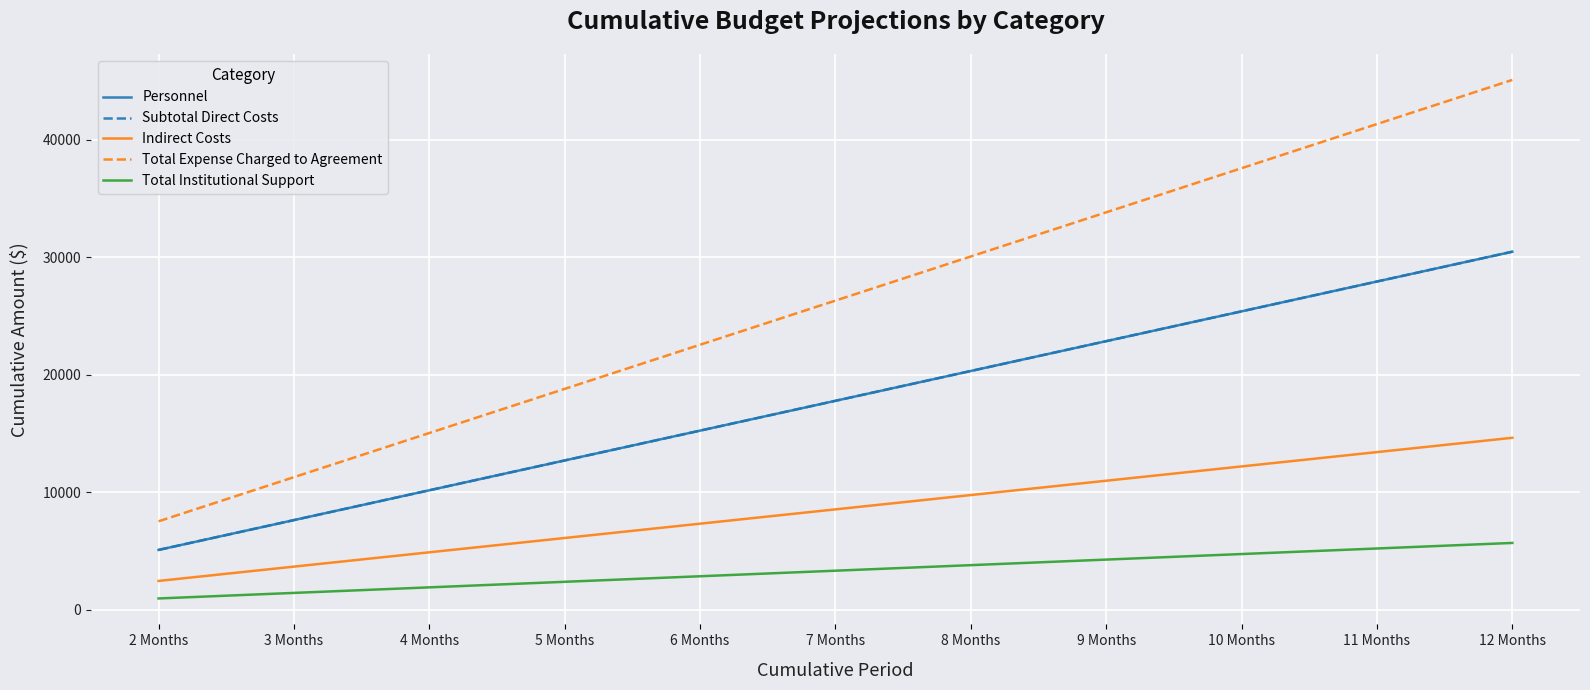

Is this an area chart (filled region under the line)?

No